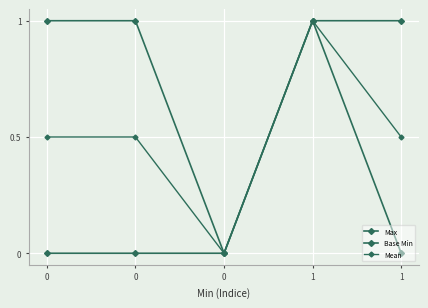

At which category is the sum across all series the highest?

1